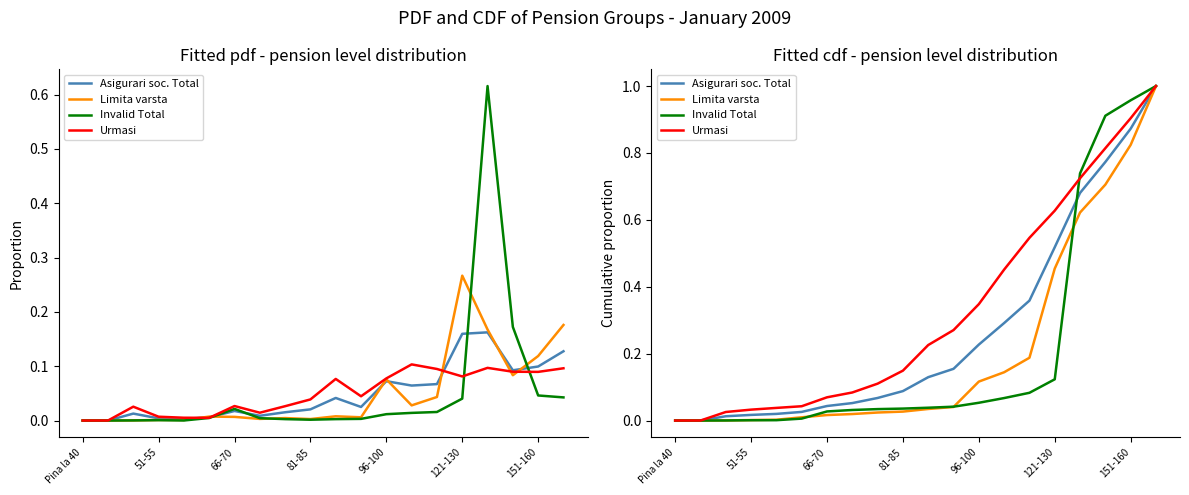

At which category does the chart reach its peak across all series?

19